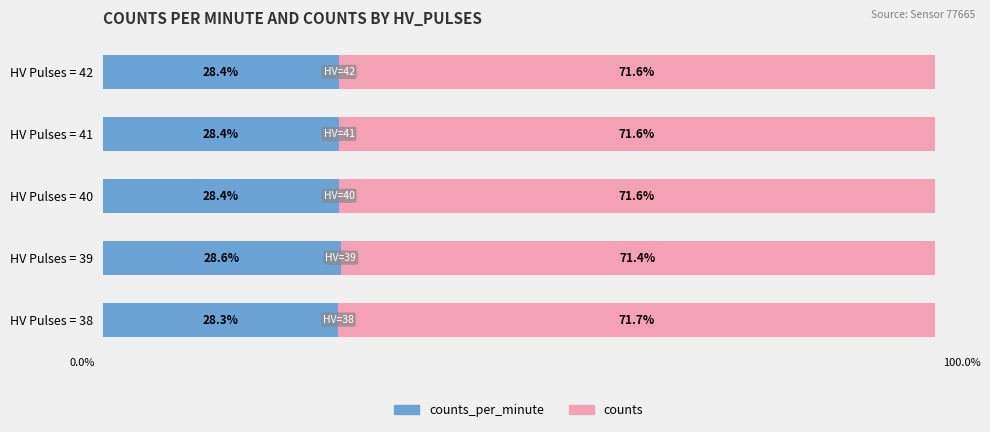

What are all the series names shown in the legend?

counts_per_minute, counts